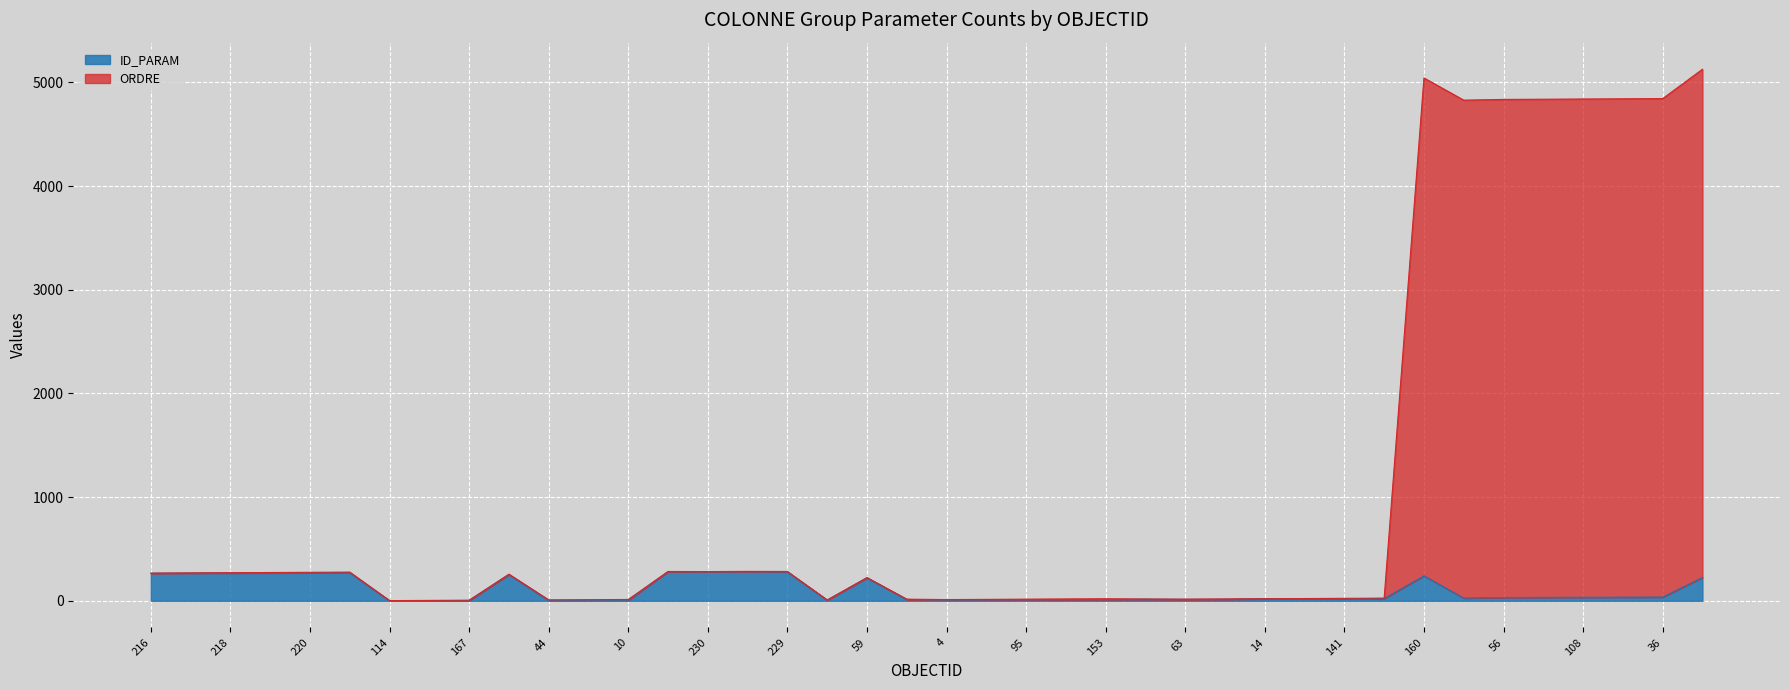

Which series has the largest total across all categories?

ORDRE